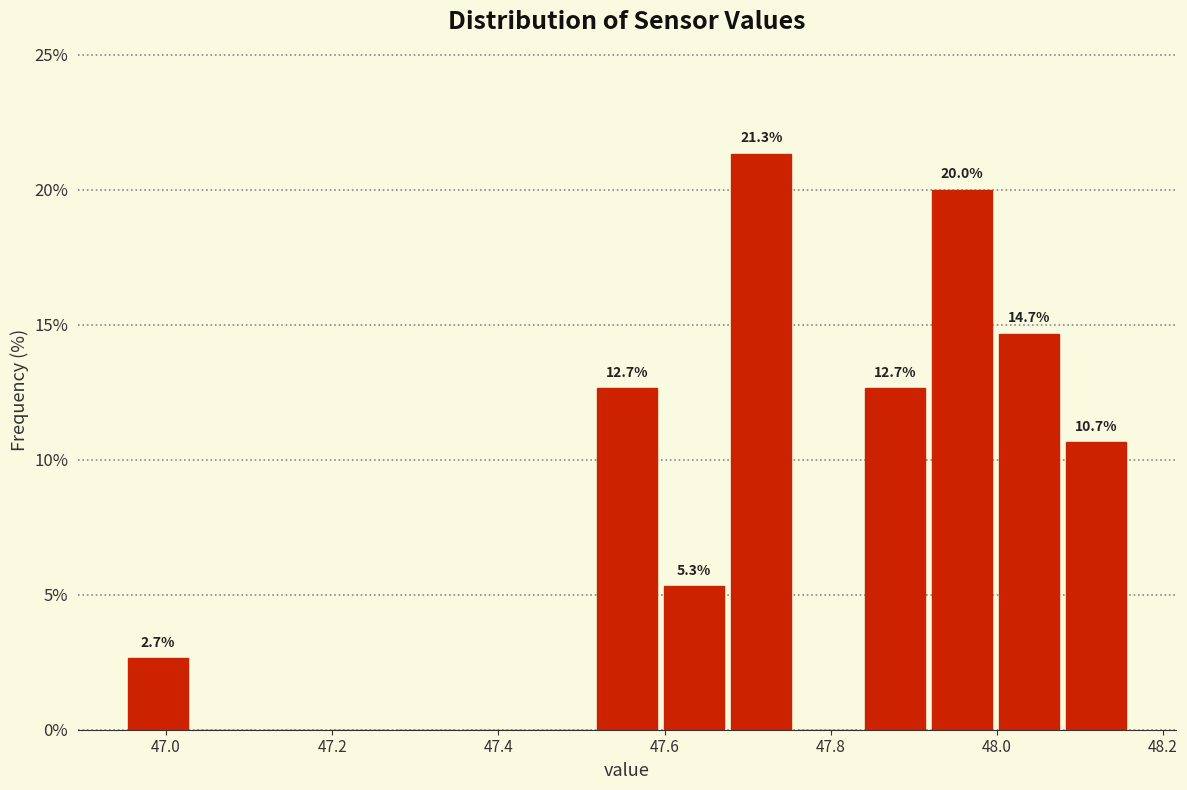

Which range on the x-axis has the tallest bar?

47.68 to 47.76